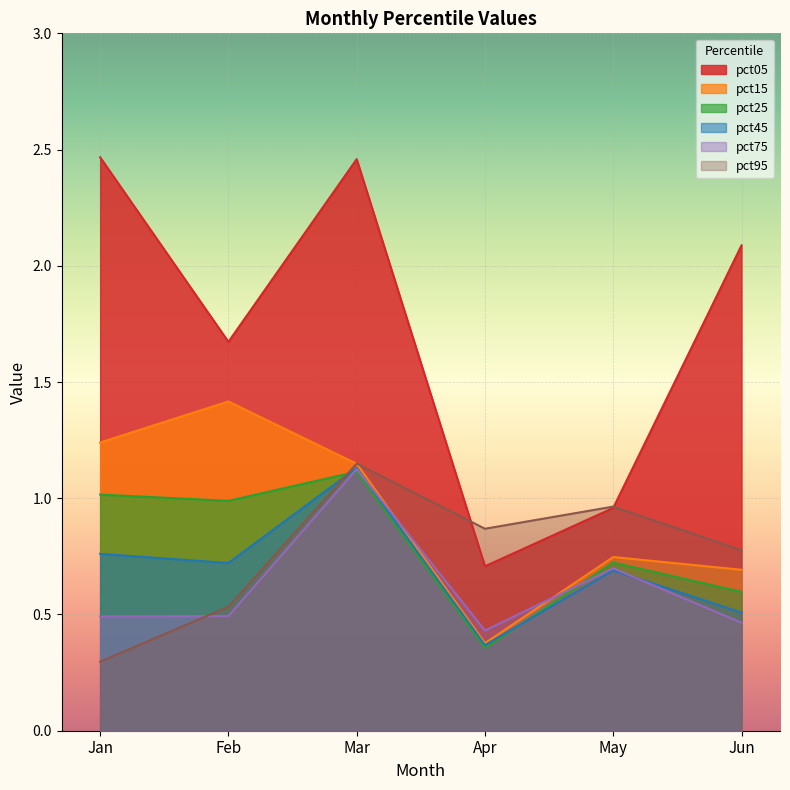

Reading left to right, list all the values displayed in this chart.

pct05: Jan=2.5	Feb=1.7	Mar=2.5	Apr=0.7	May=1.0	Jun=2.1
pct15: Jan=1.2	Feb=1.4	Mar=1.1	Apr=0.4	May=0.7	Jun=0.7
pct25: Jan=1.0	Feb=1.0	Mar=1.1	Apr=0.4	May=0.7	Jun=0.6
pct45: Jan=0.8	Feb=0.7	Mar=1.1	Apr=0.4	May=0.7	Jun=0.5
pct75: Jan=0.5	Feb=0.5	Mar=1.1	Apr=0.4	May=0.7	Jun=0.5
pct95: Jan=0.3	Feb=0.5	Mar=1.1	Apr=0.9	May=1.0	Jun=0.8